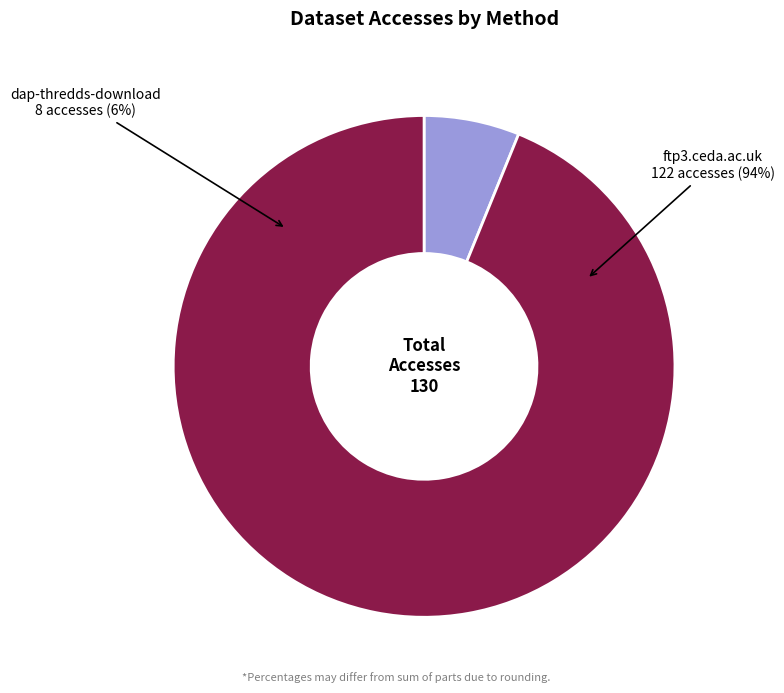

Does any single category account for the majority?

Yes